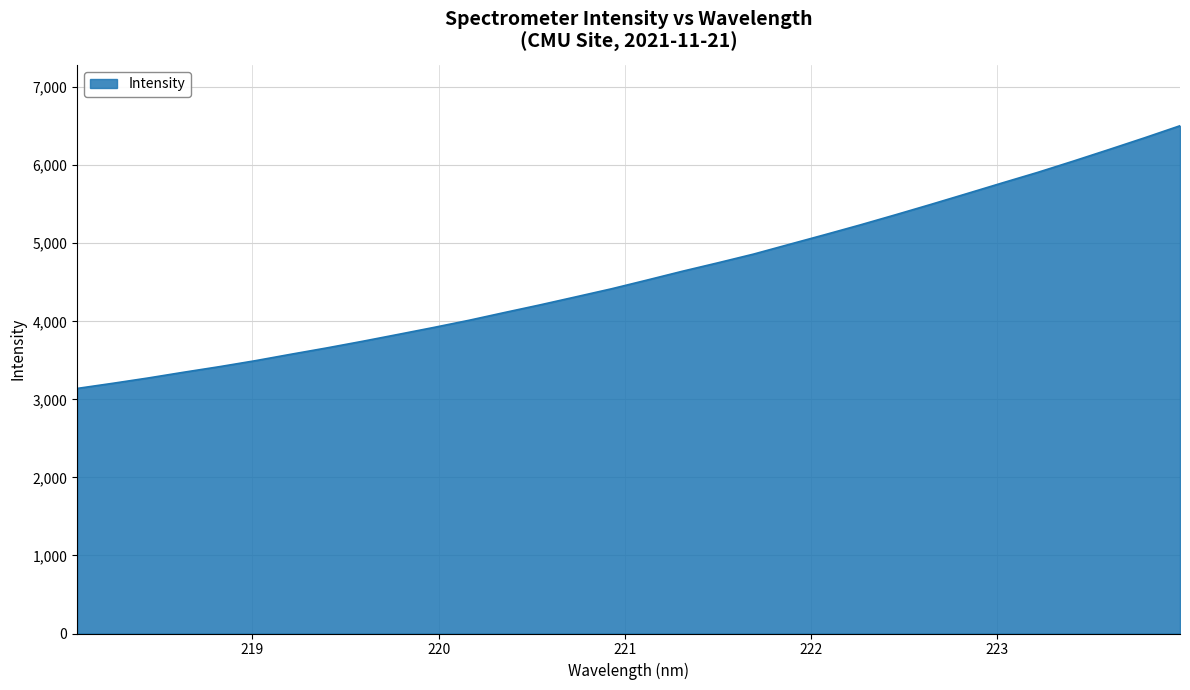

What is the difference between the maximum and minimum values?

3365.9